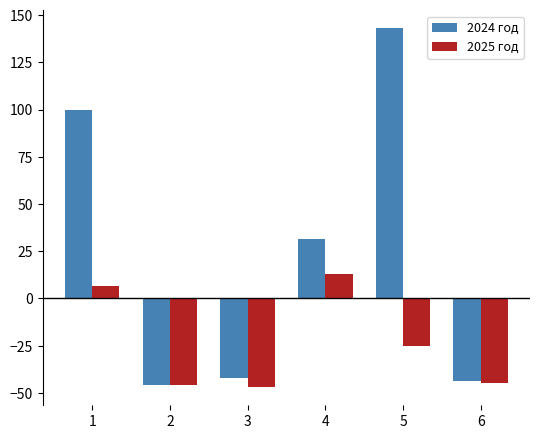

Are the bars horizontal?

No